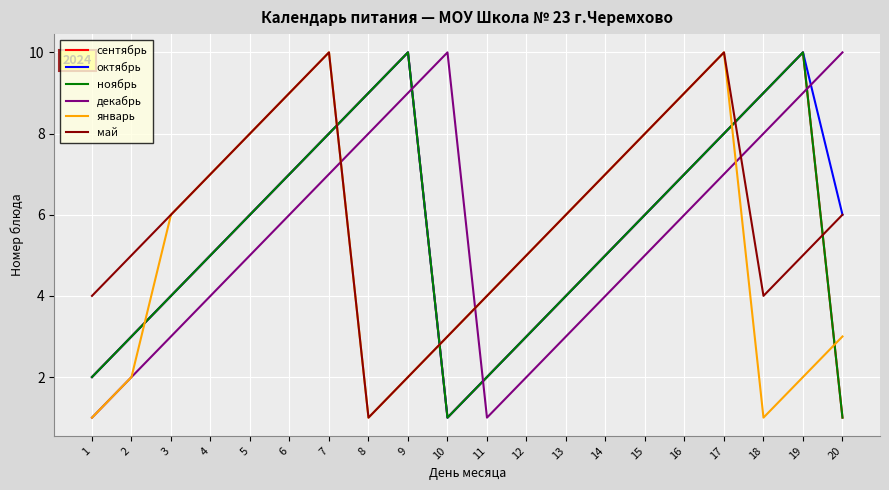

Is it true that ноябрь equals 4 at 7?

False